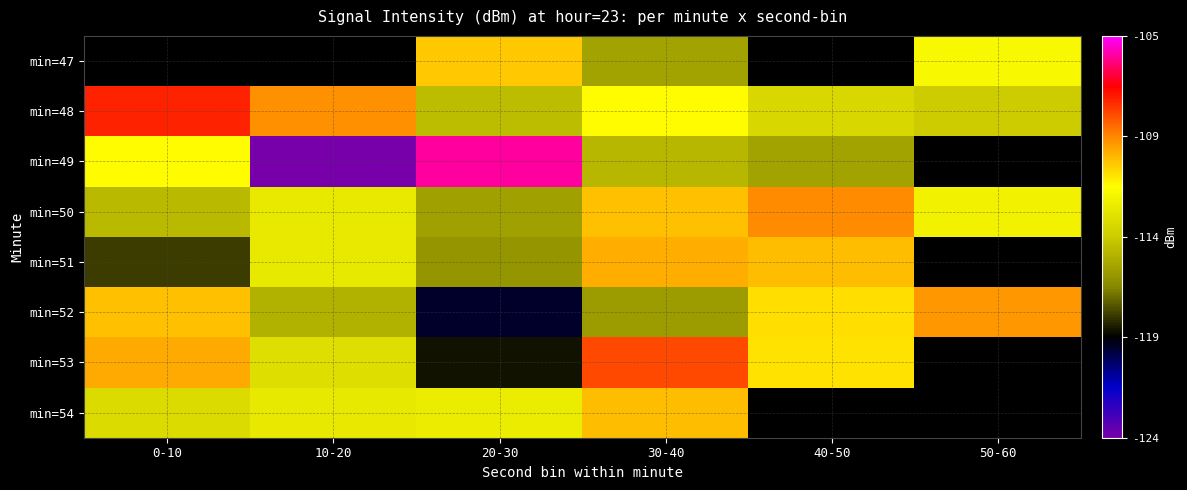

What is the maximum value for min=53?

-108.7